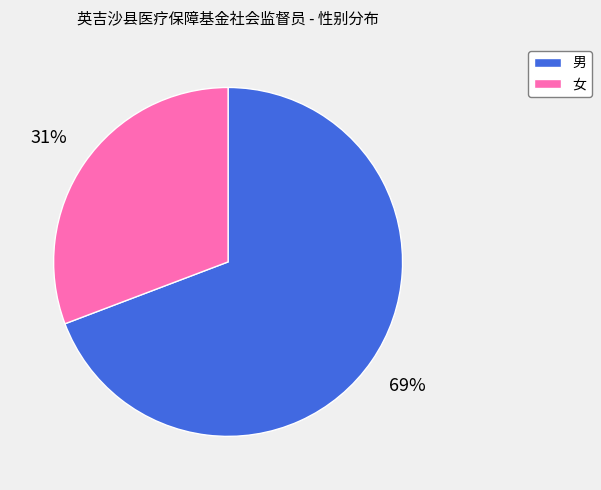

Which category has the biggest portion of the pie?

男